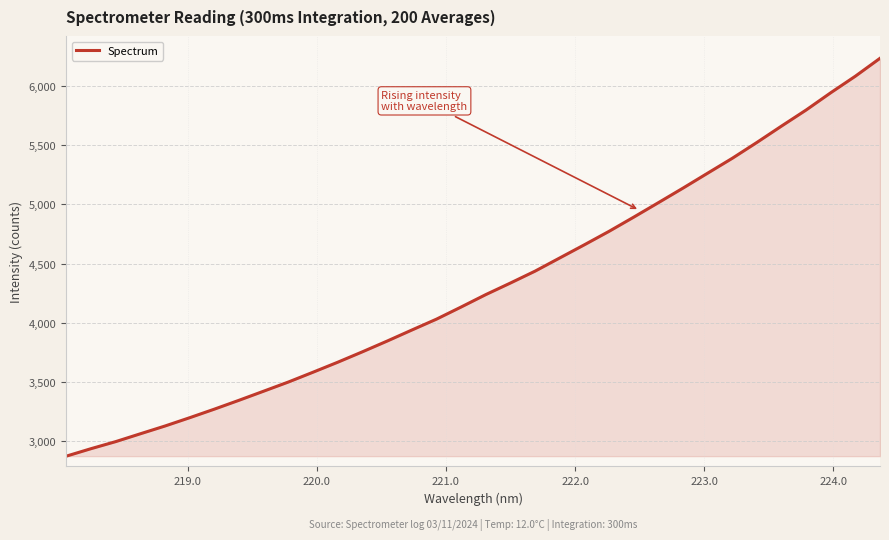

What is the smallest value displayed?

2875.2